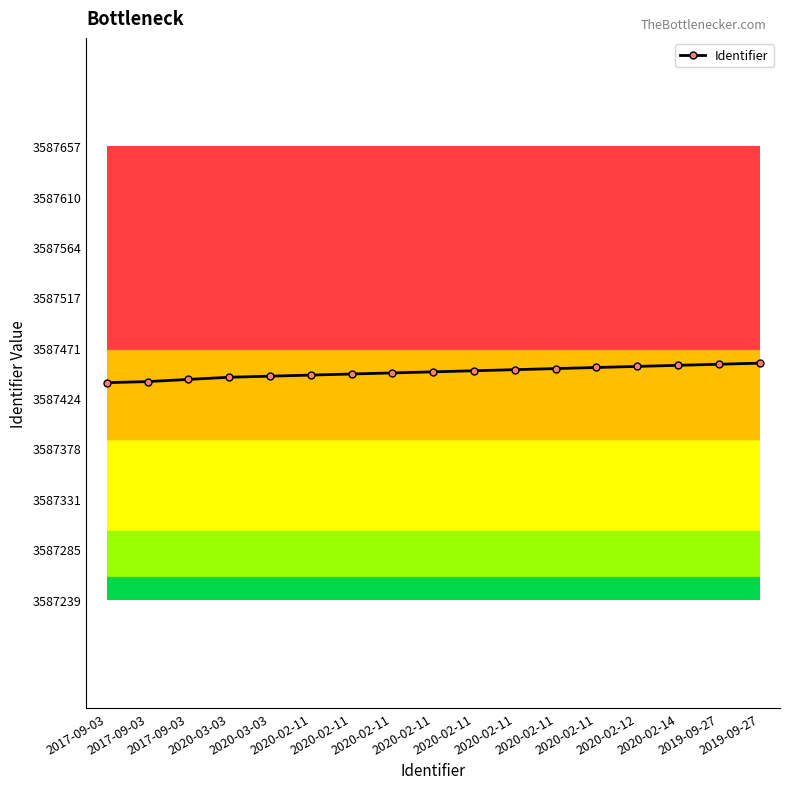

Count the number of data series in this chart.

1